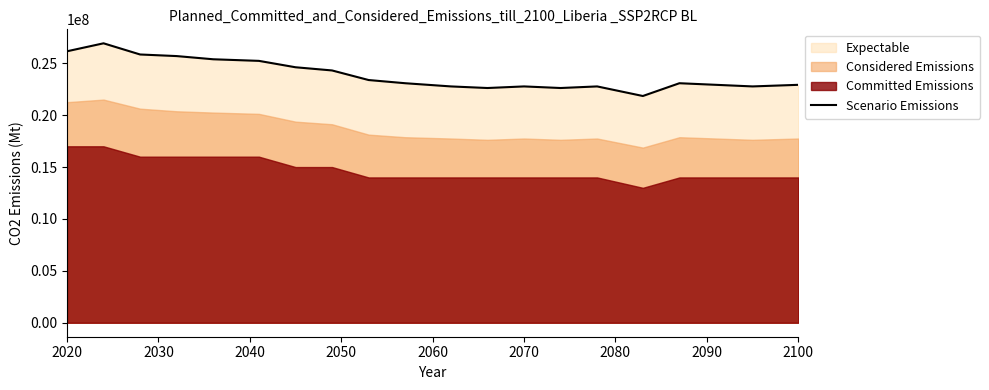

The value of Scenario Emissions at 2020 is 44913062.7. True or false?

False